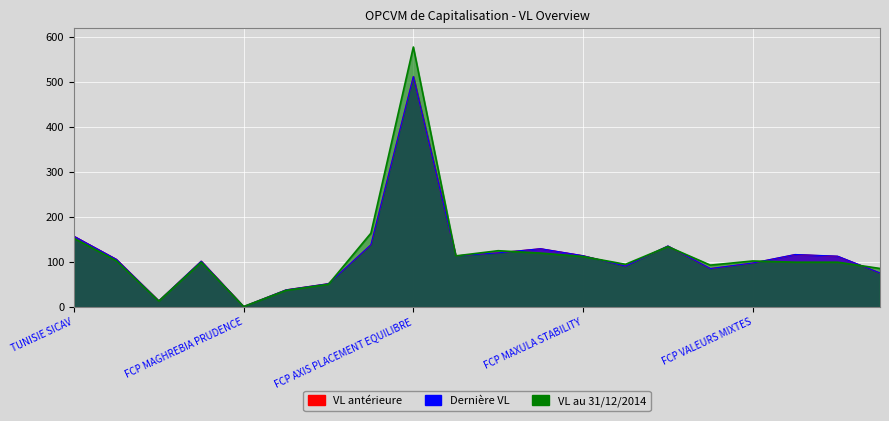

Is the value of VL antérieure at SICAV PATRIMOINE OBLIGATAIRE greater than the value of Dernière VL at FCP AXIS PLACEMENT EQUILIBRE?

No